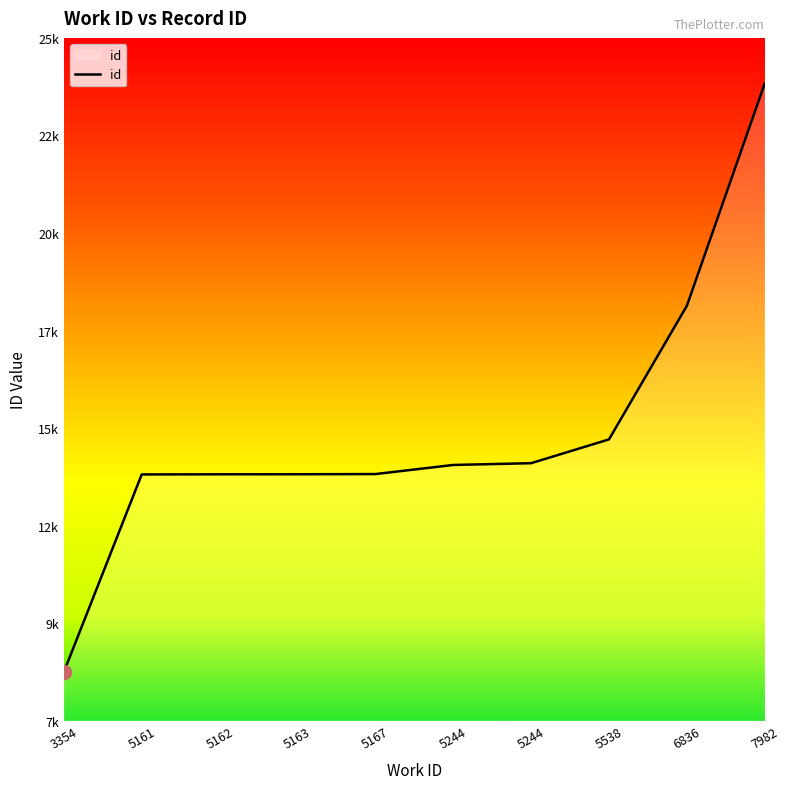

Approximately how many times larger is the value at 5244 compared to 5538?

1.0